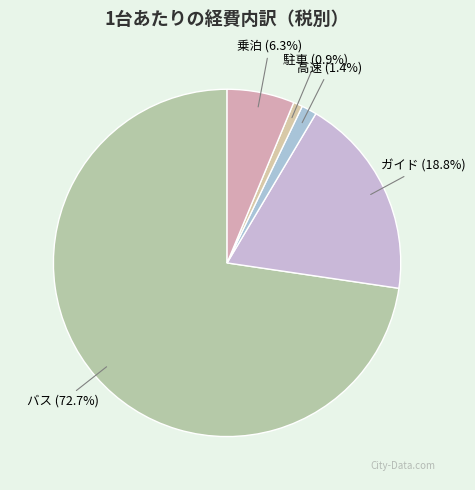

To the nearest percent, what is the average slice percentage?

20%